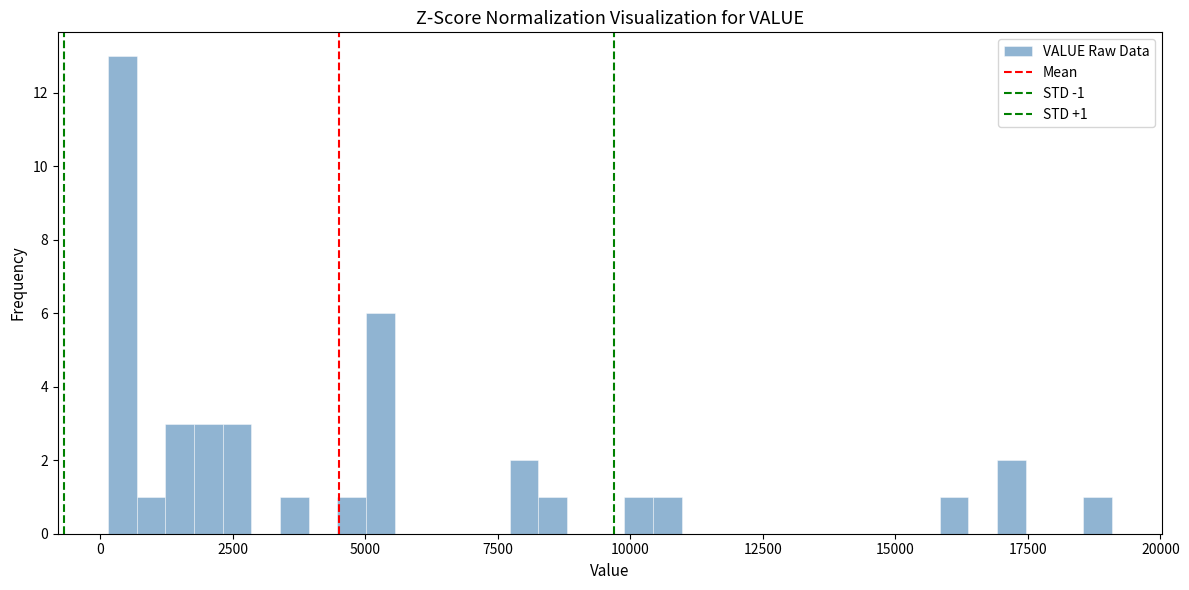

Around what value on the x-axis is the tallest bar? Give the approximate position of its centre, as read against the axis.

500